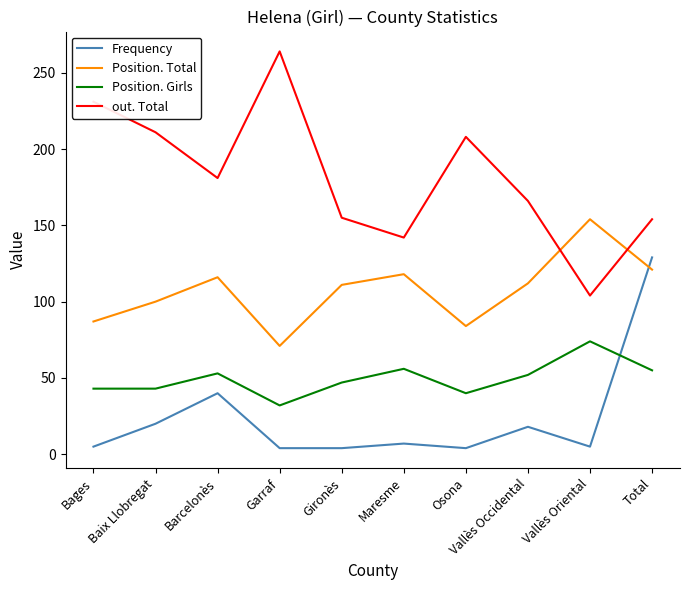

True or false: Position. Total has a value of 71 at Garraf.

True